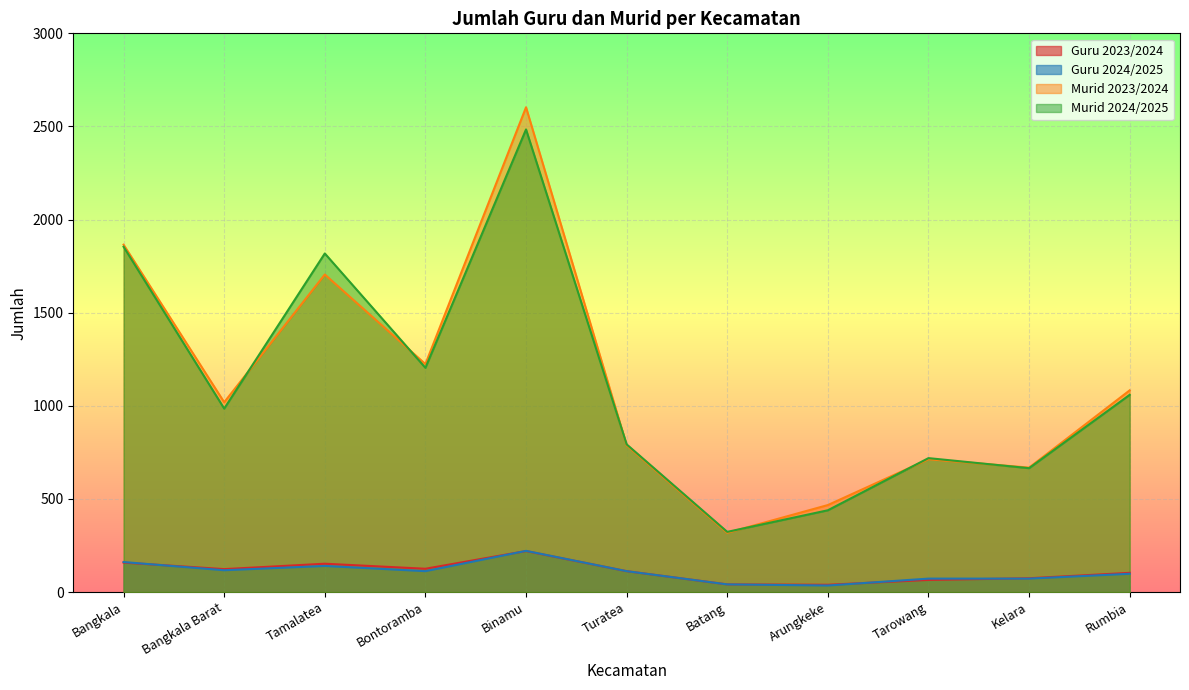

What is the average value of the Guru 2024/2025 series?

107